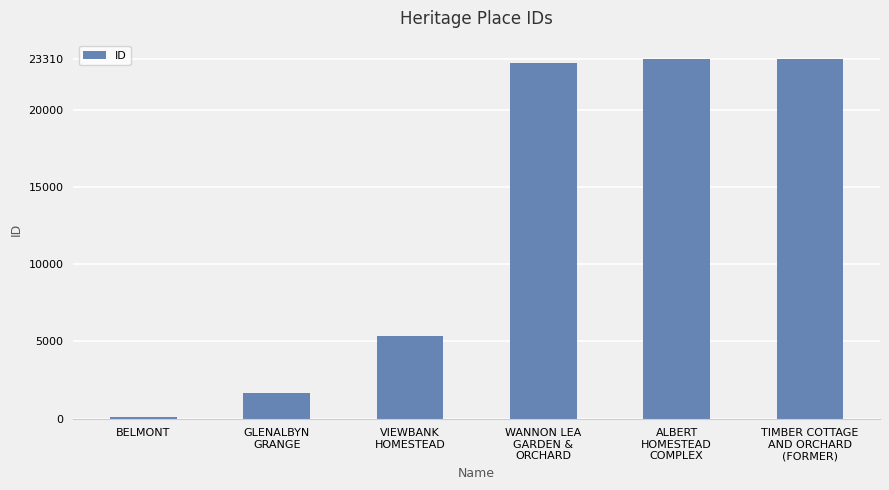

What is the greatest value displayed?

23310